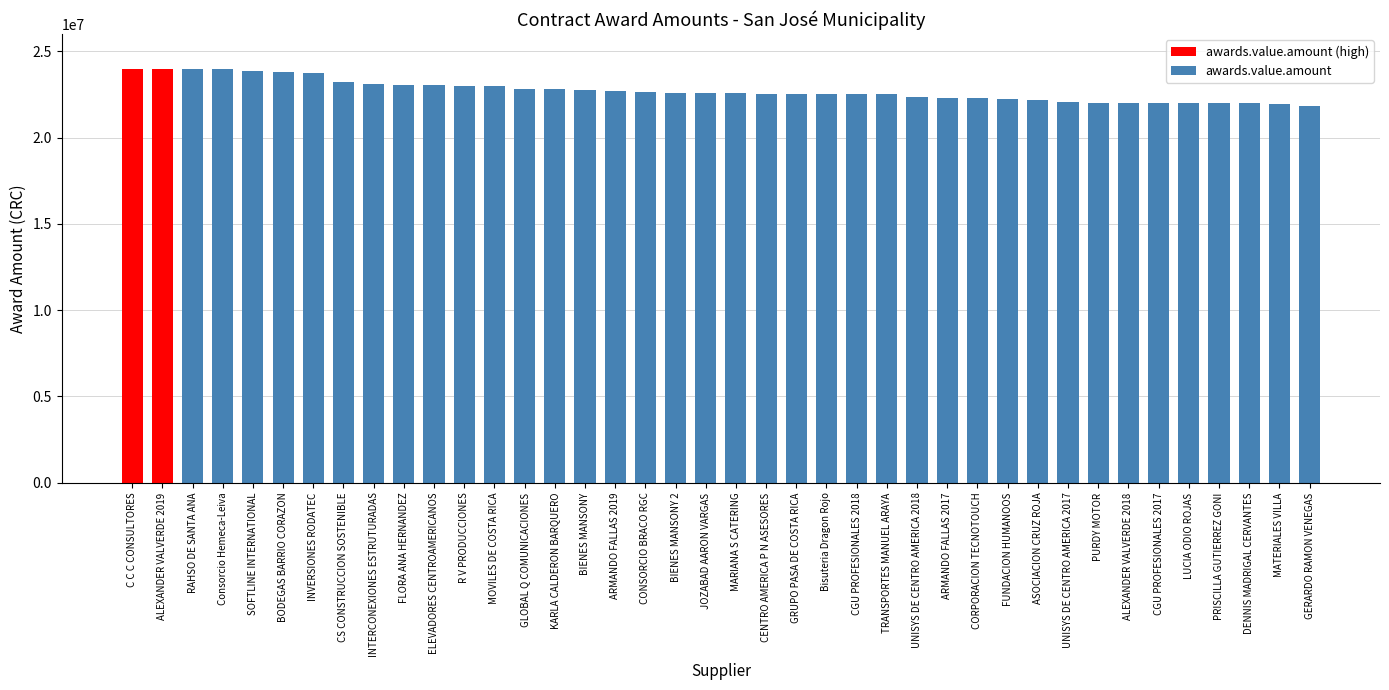

What is the sum of all values?

908996403